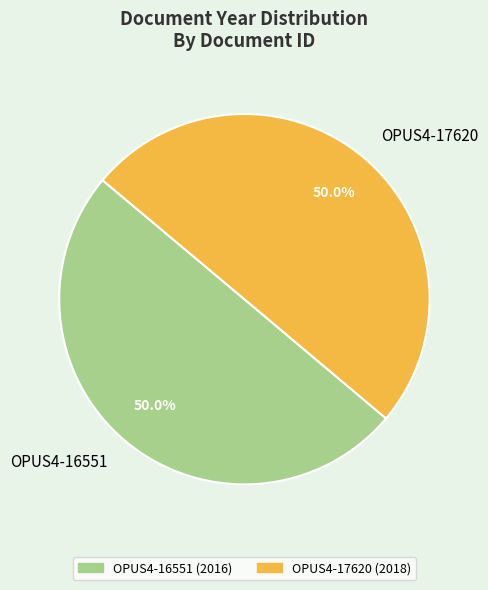

What is the ratio of the value at OPUS4-17620 to the value at OPUS4-16551?

1.0